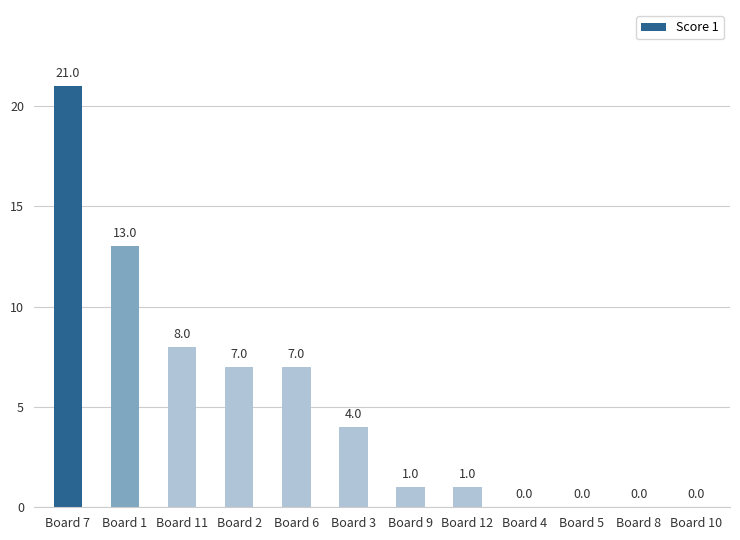

Which label corresponds to the largest value in the chart?

Board 7